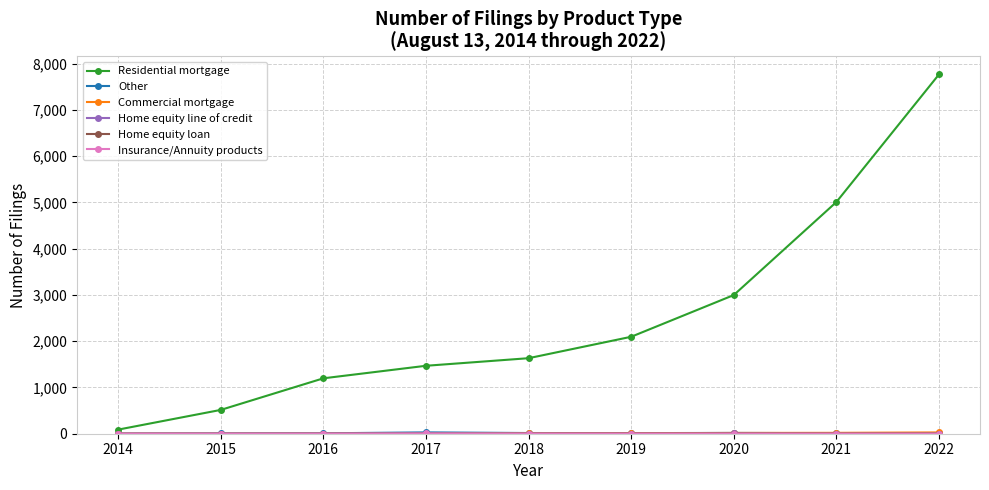

Which series changed the most between 2016 and 2021?

Residential mortgage